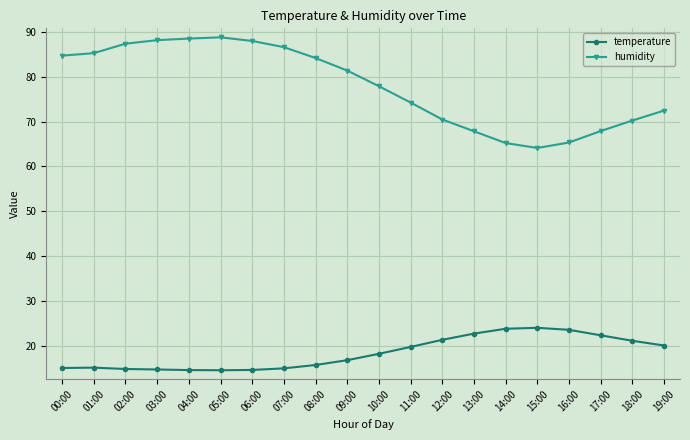

What position from the right is 12:00?

8